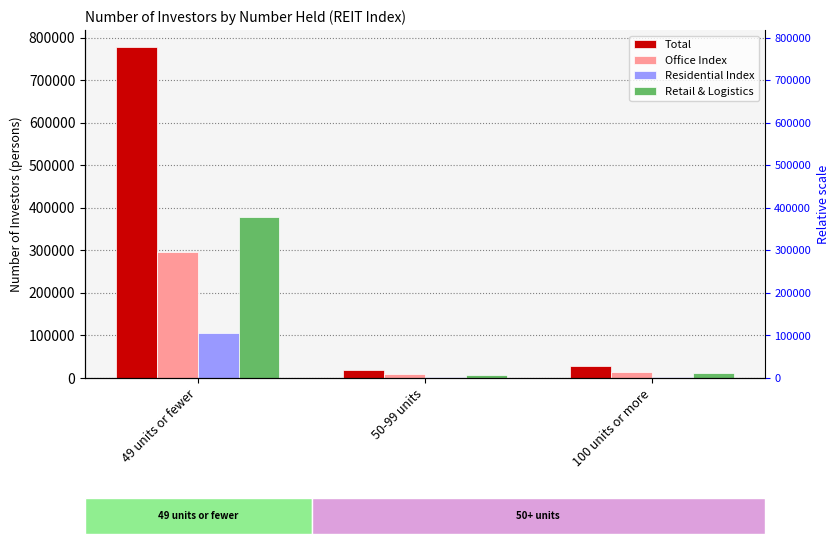

The value of Office Index at 49 units or fewer is 142365. True or false?

False